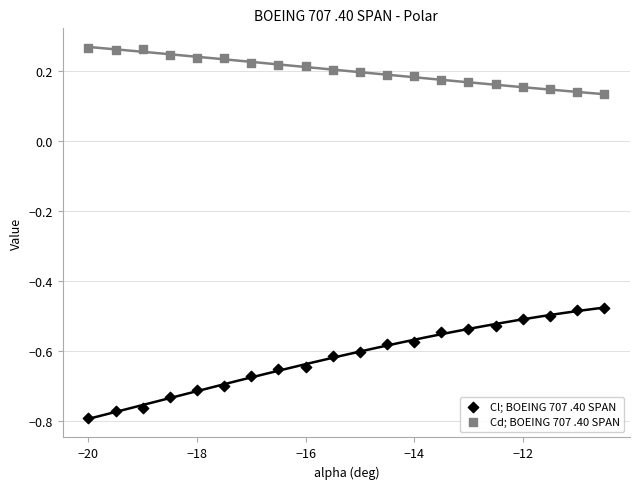

Across all data points, what is the range of X values (max minus min)?

9.5